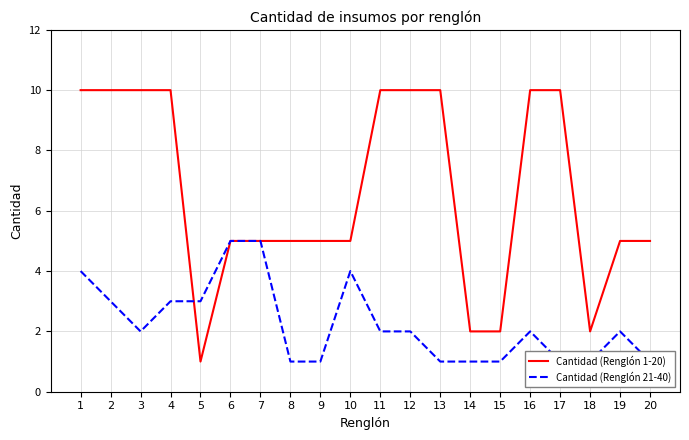

What is the value of the Cantidad (Renglón 1-20) point at the 2nd from the left?

10